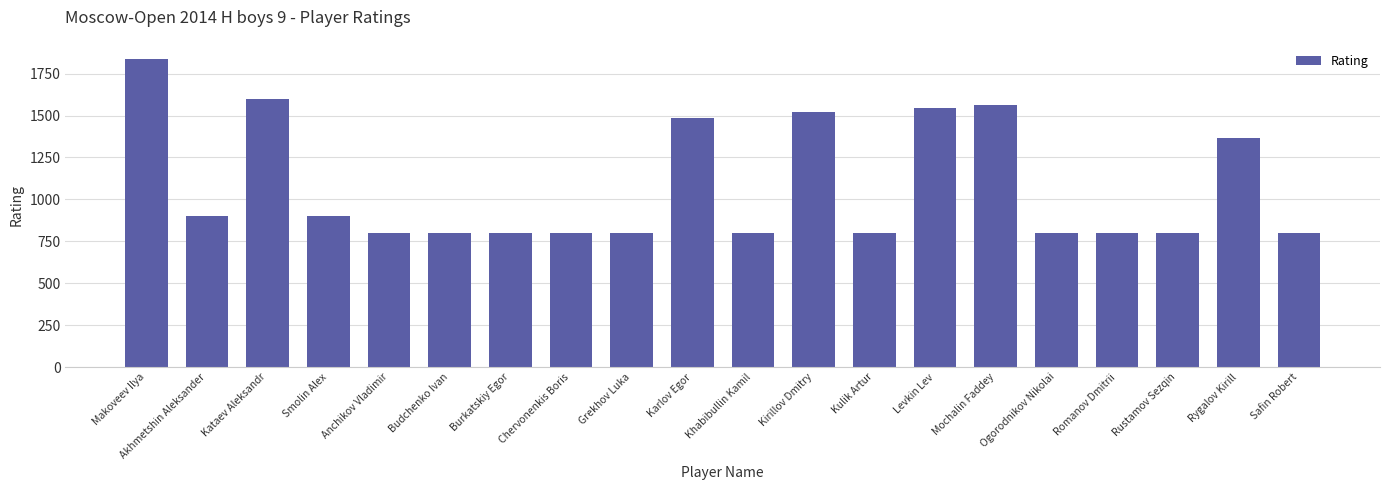

What is the label of the 7th bar from the right?

Levkin Lev